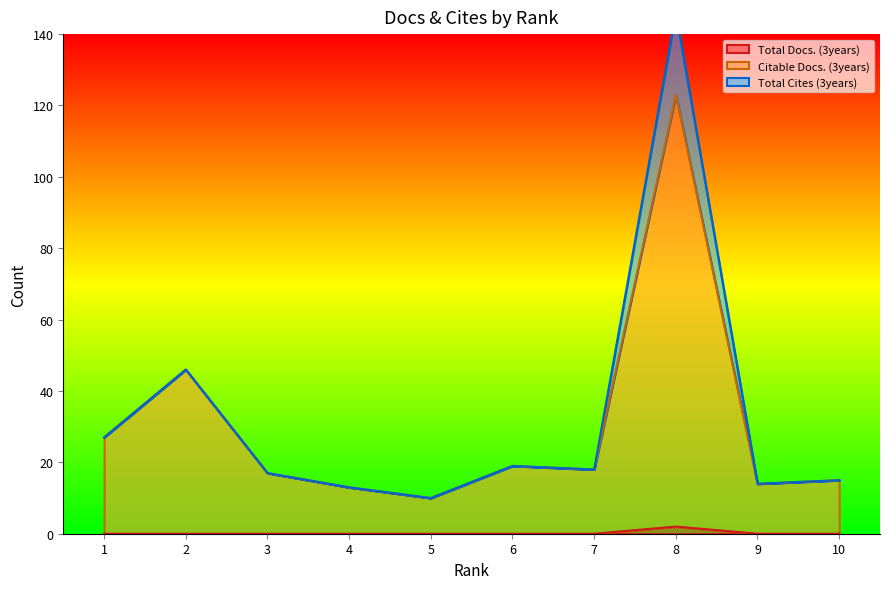

How many categories are shown in the chart?

10